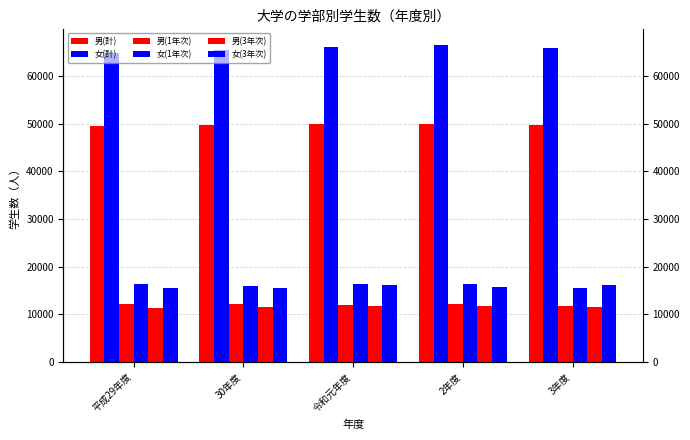

What is the minimum value shown in the chart?

11379